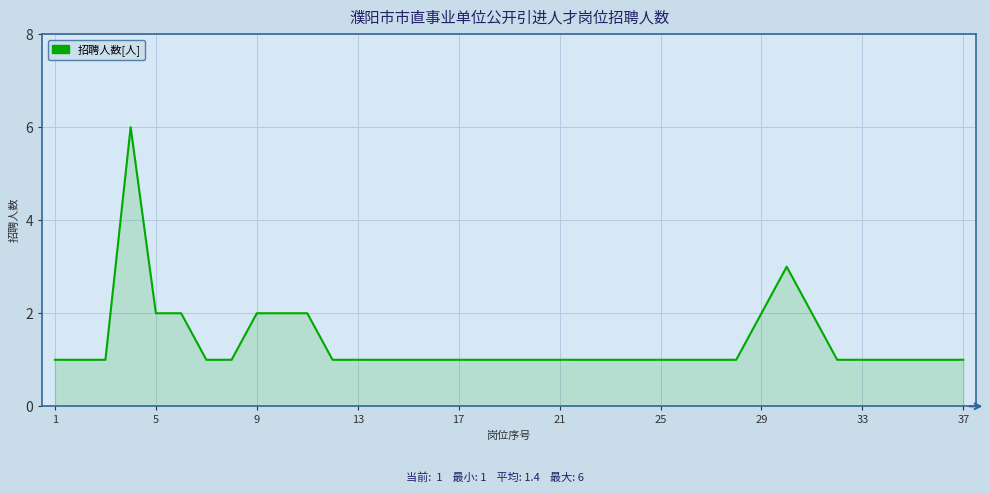

What is the difference between the maximum and minimum values?

5